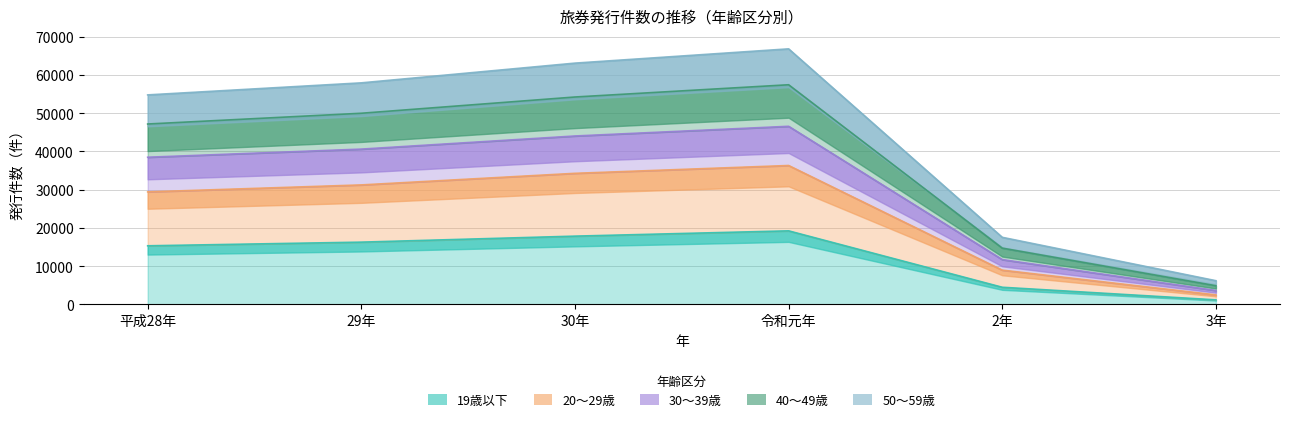

True or false: 40～49歳 and 20～29歳 intersect in this chart.

False